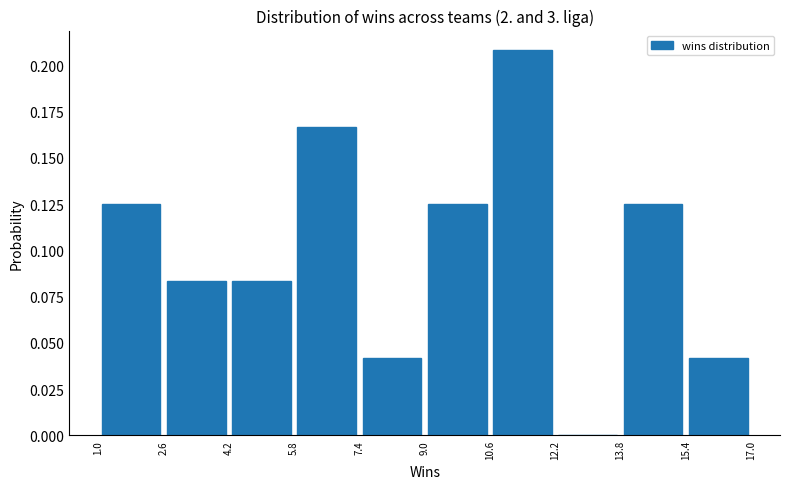

Reading left to right, list every bar in this chart as the range it spans on the x-axis followed by its height. The values are not printed on the chart, so give them approximately, as read against the axis.

1.0 to 2.6: 0.125
2.6 to 4.2: 0.085
4.2 to 5.8: 0.085
5.8 to 7.4: 0.165
7.4 to 9.0: 0.040
9.0 to 10.6: 0.125
10.6 to 12.2: 0.210
12.2 to 13.8: 0
13.8 to 15.4: 0.125
15.4 to 17.0: 0.040